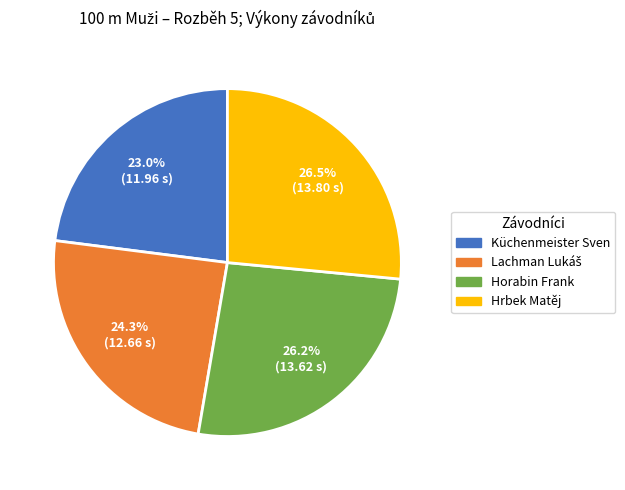

How many segments does this pie chart have?

4